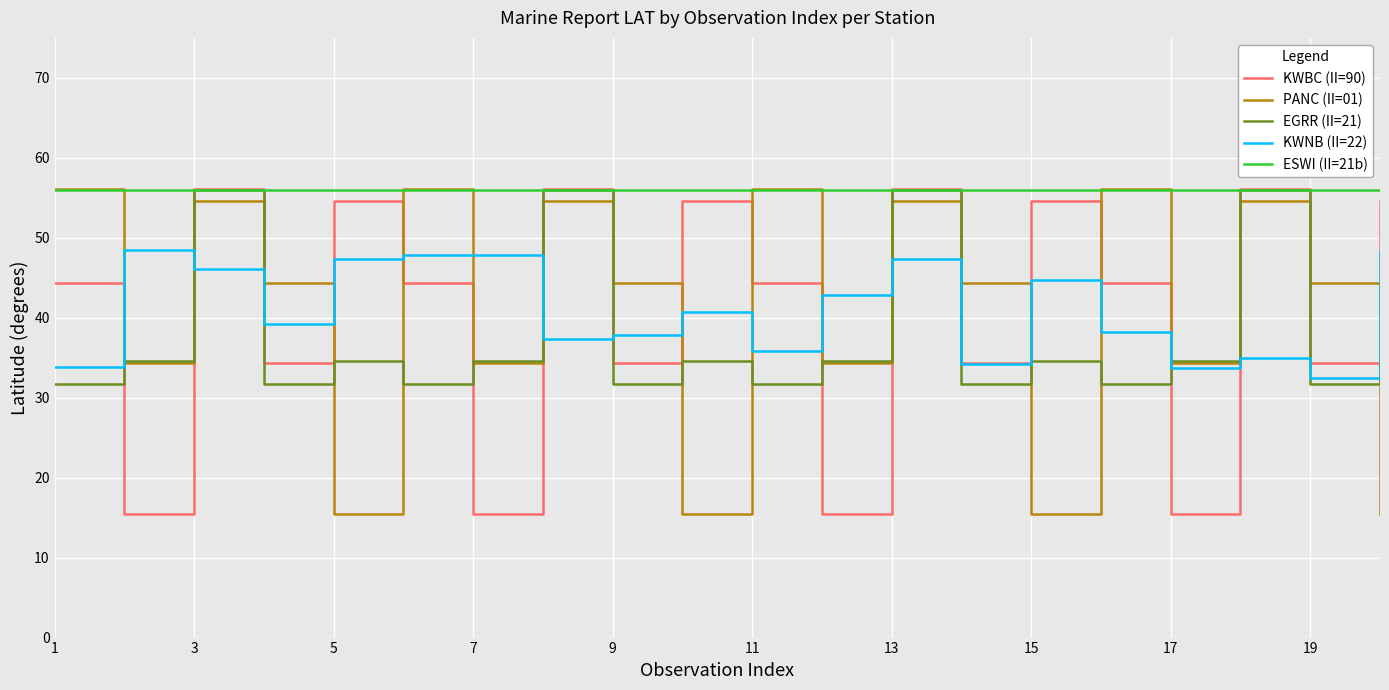

How many lines are shown in the chart?

5